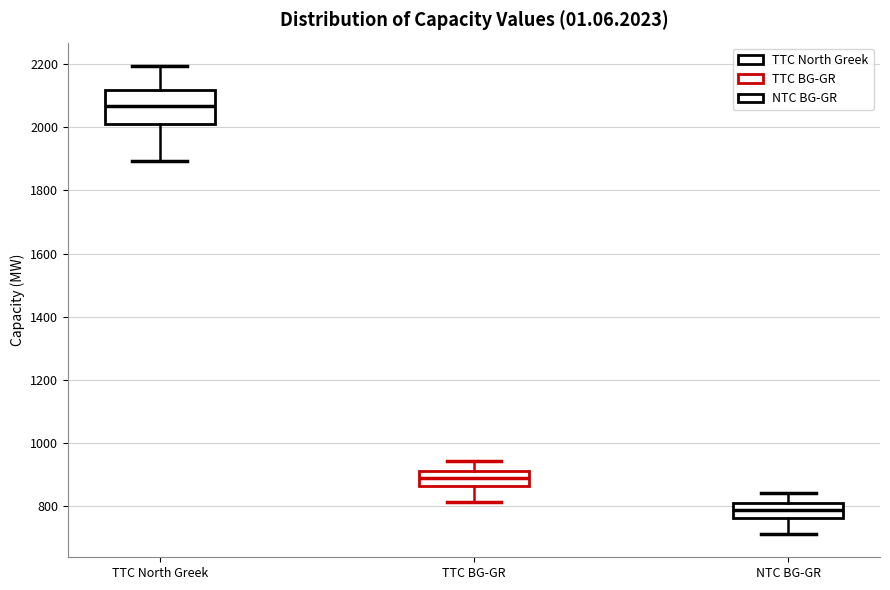

Where is the upper edge of the box for NTC BG-GR on the y-axis? The values are not printed on the chart, so give them approximately, as read against the axis.

820